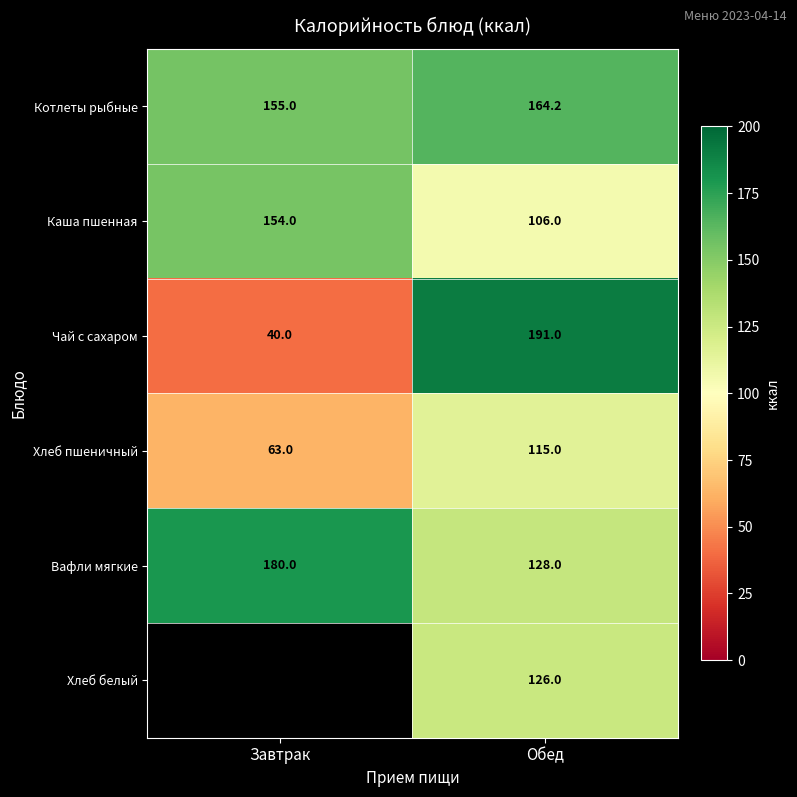

Read the Котлеты рыбные value at Обед.

164.2